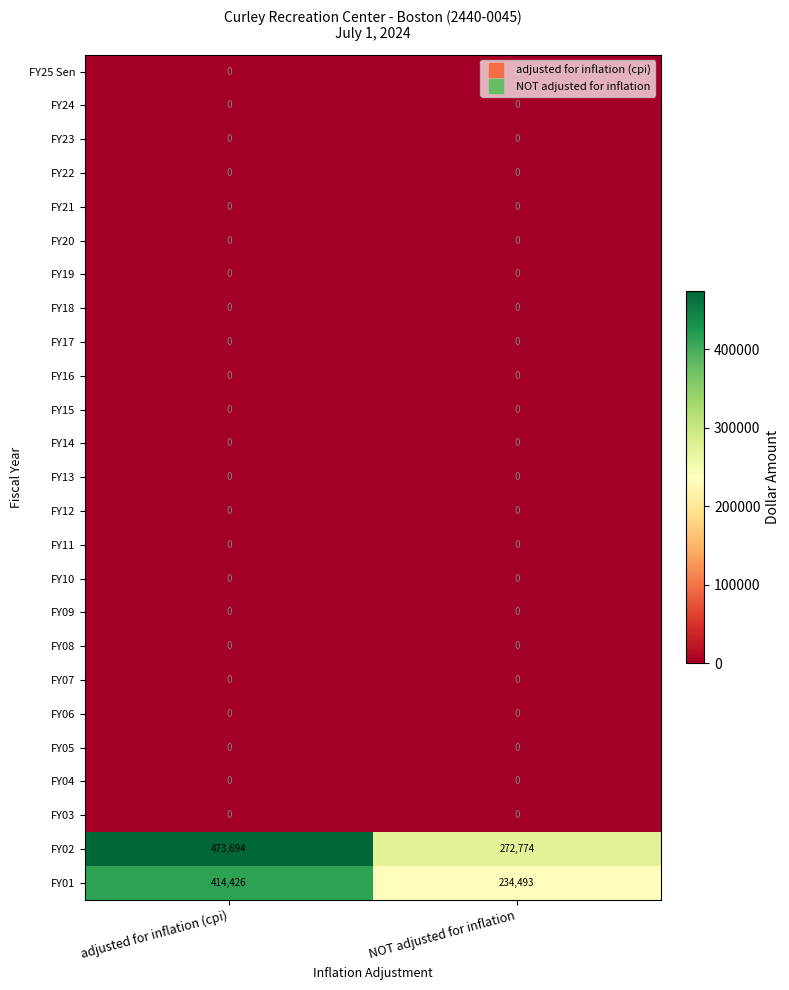

Which series changed the most between adjusted for inflation (cpi) and NOT adjusted for inflation?

FY02